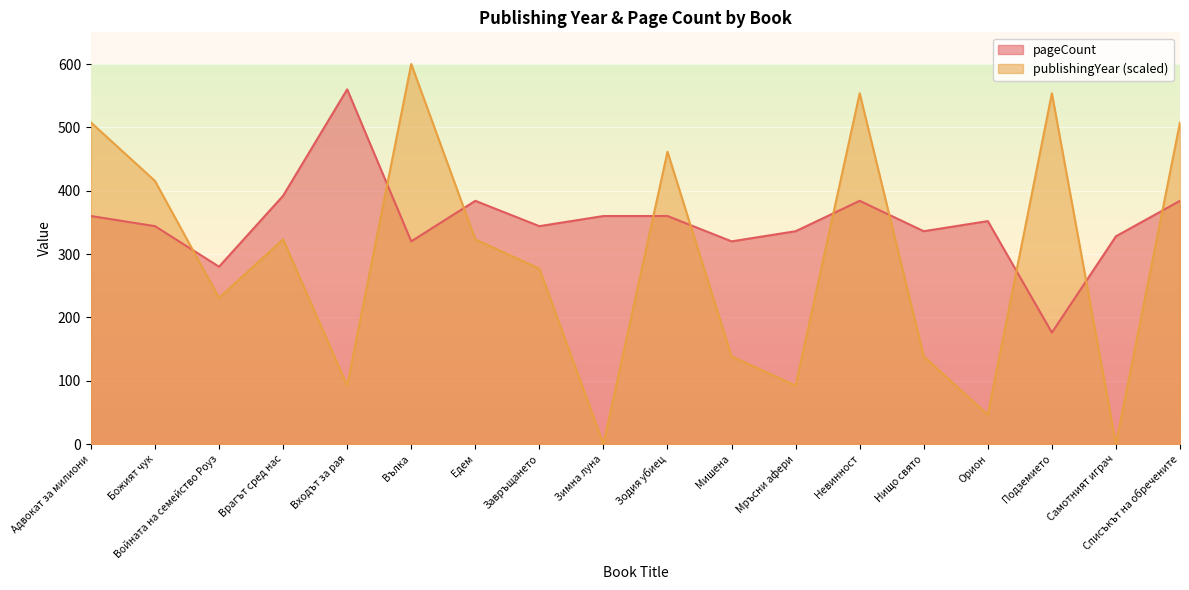

What position from the left is Зимна луна?

9